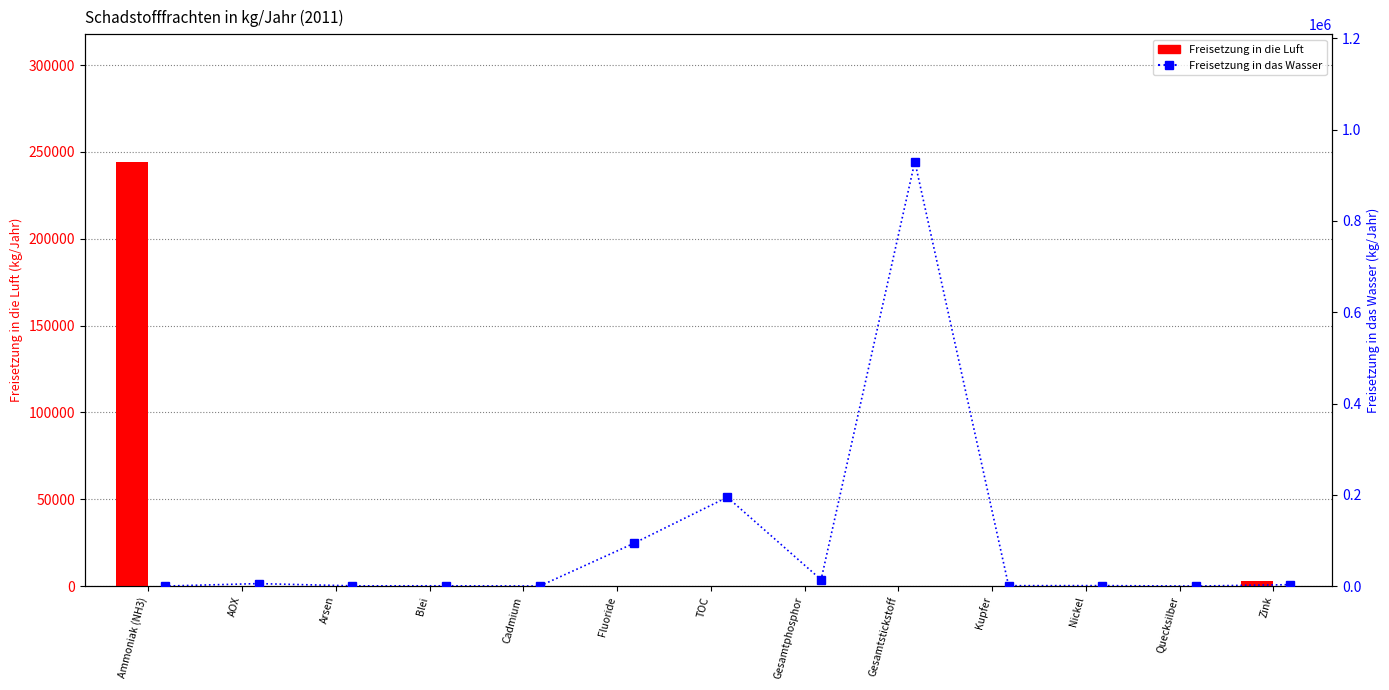

Is it true that Freisetzung in das Wasser equals 866 at Blei?

False